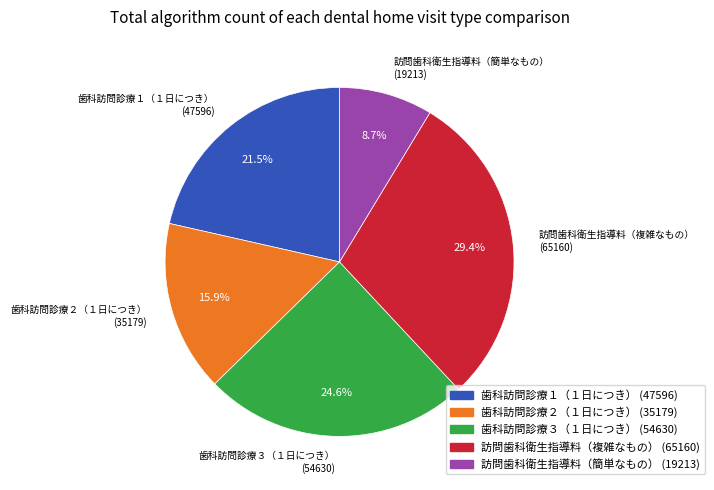

Is there a majority slice in this chart?

No